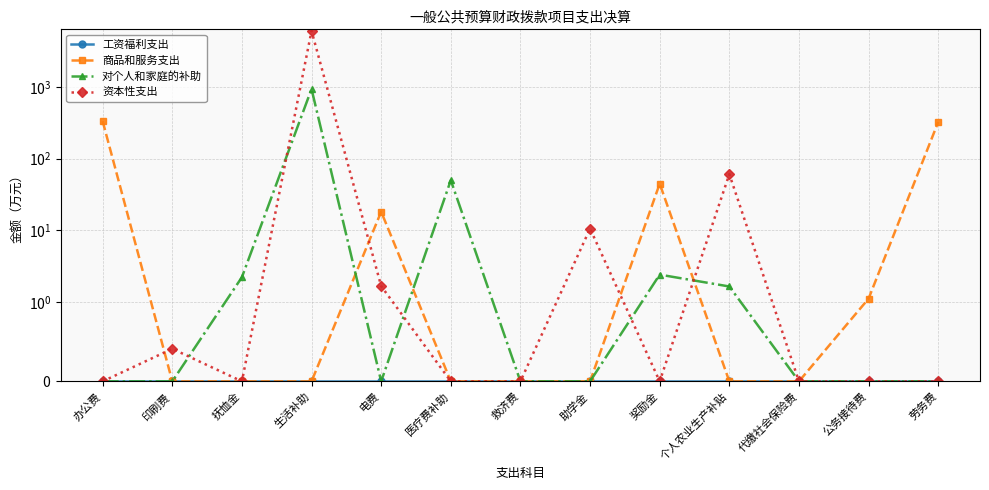

What is the label of the 13th point from the right?

办公费